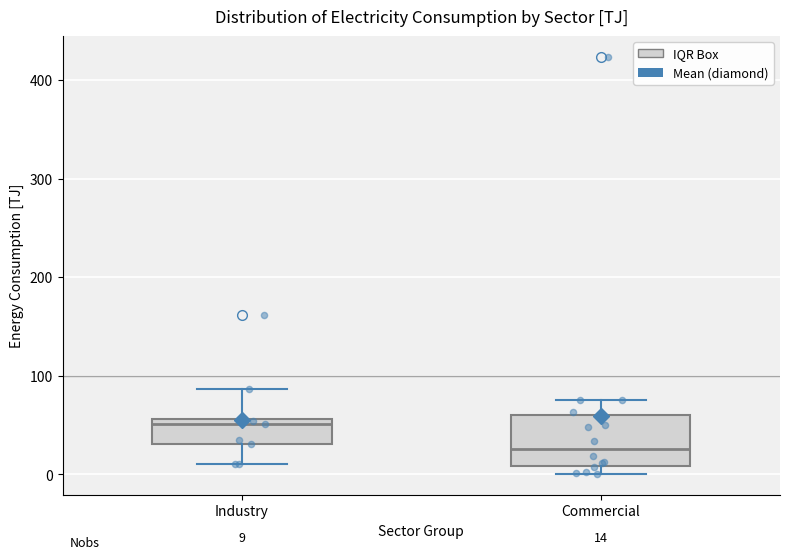

Which box is the tallest, from its lower edge to its upper edge?

Commercial